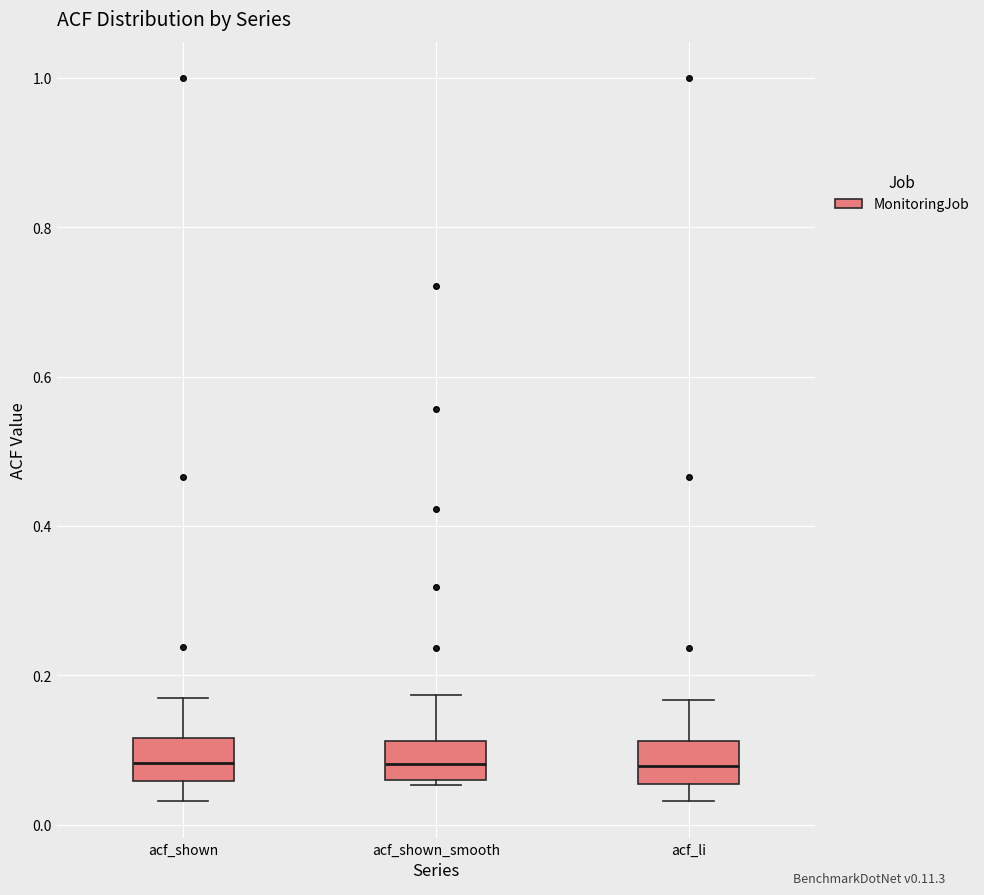

Where is the lower edge of the box for acf_shown_smooth on the y-axis? The values are not printed on the chart, so give them approximately, as read against the axis.

0.06